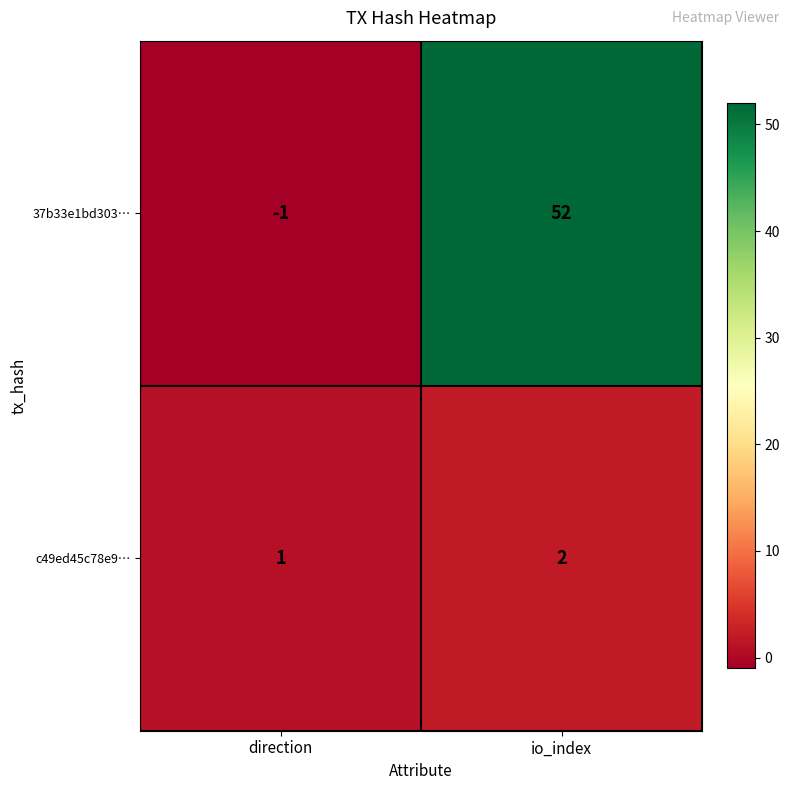

The value of 37b33e1bd303… at io_index is 52. True or false?

True